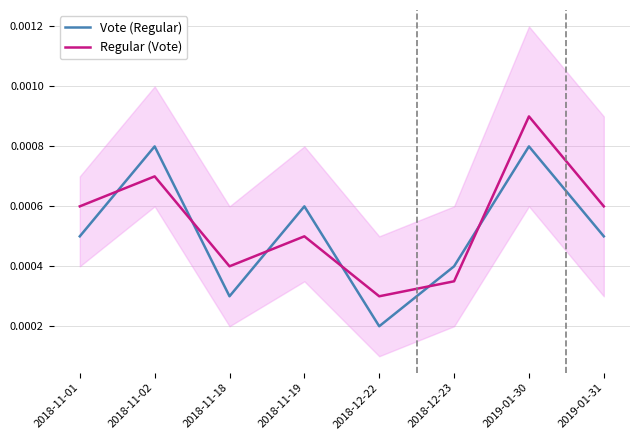

Which series changed the most between 2018-11-19 and 2018-12-22?

Vote (Regular)